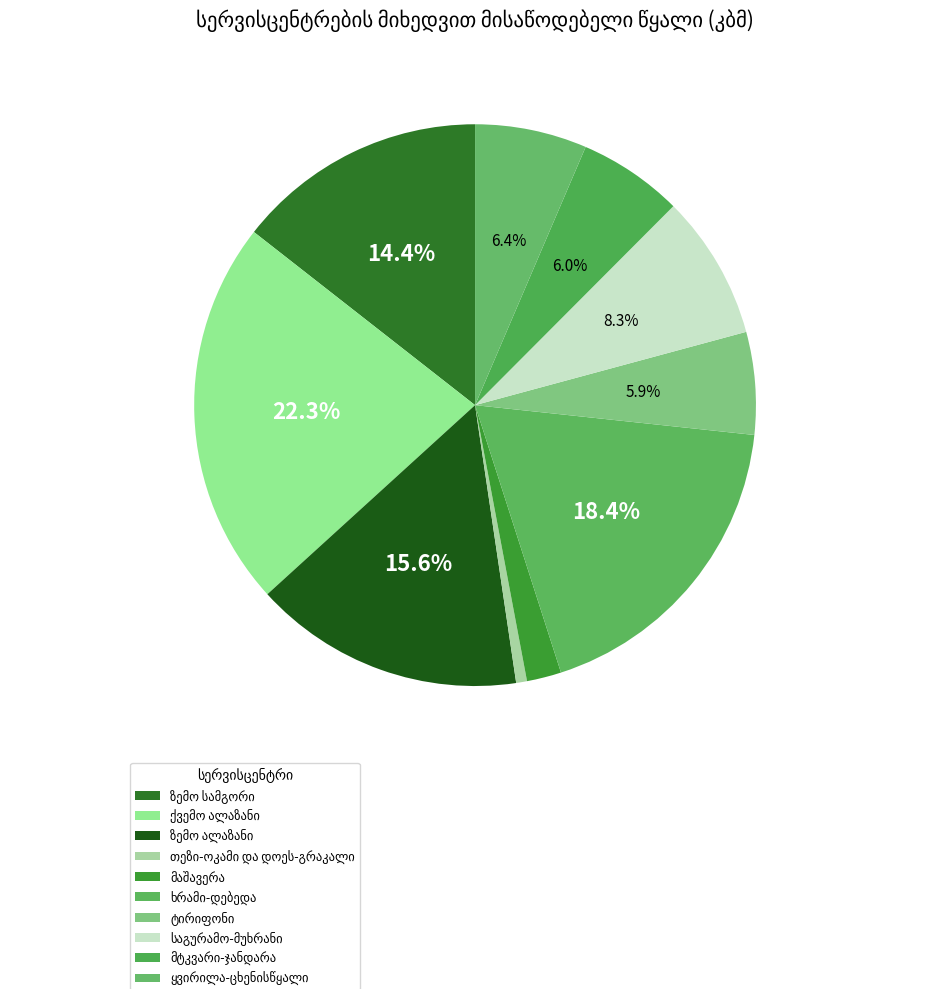

To the nearest percent, what is the difference between the largest and smallest slice percentages?

22%